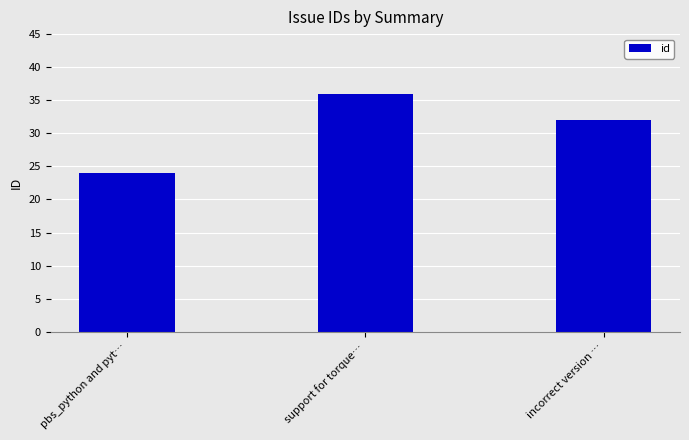

Reading left to right, extract all data points from this chart.

pbs_python and pyt…=24	support for torque…=36	incorrect version …=32